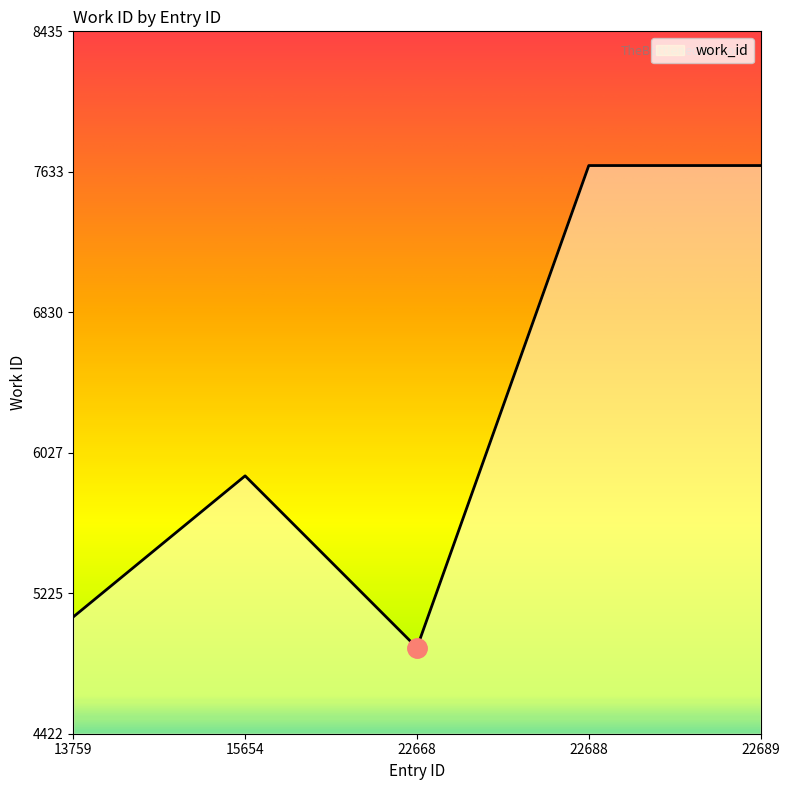

True or false: the data has more than 2 interior local peaks.

False